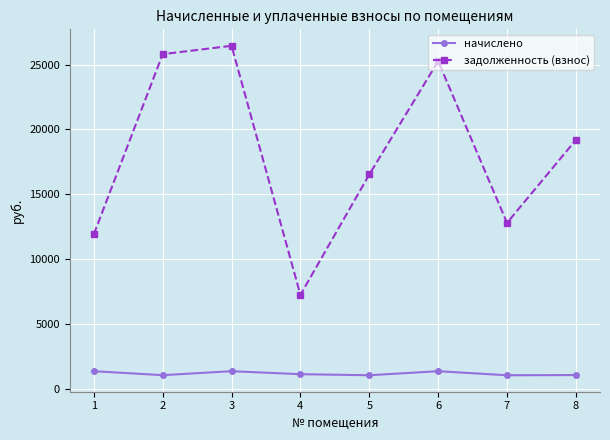

True or false: начислено and задолженность (взнос) cross at least once.

False